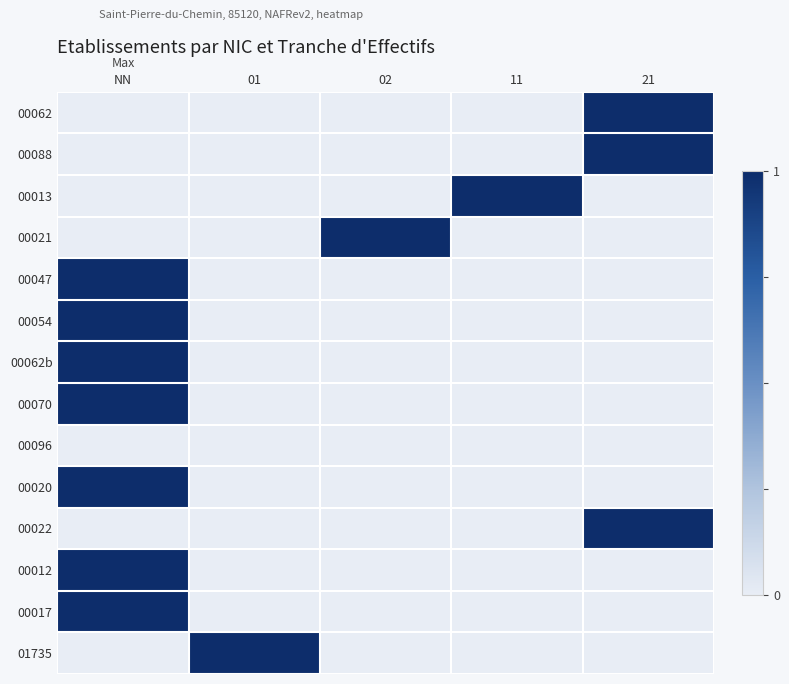

Which series has the largest range (max minus min)?

00062